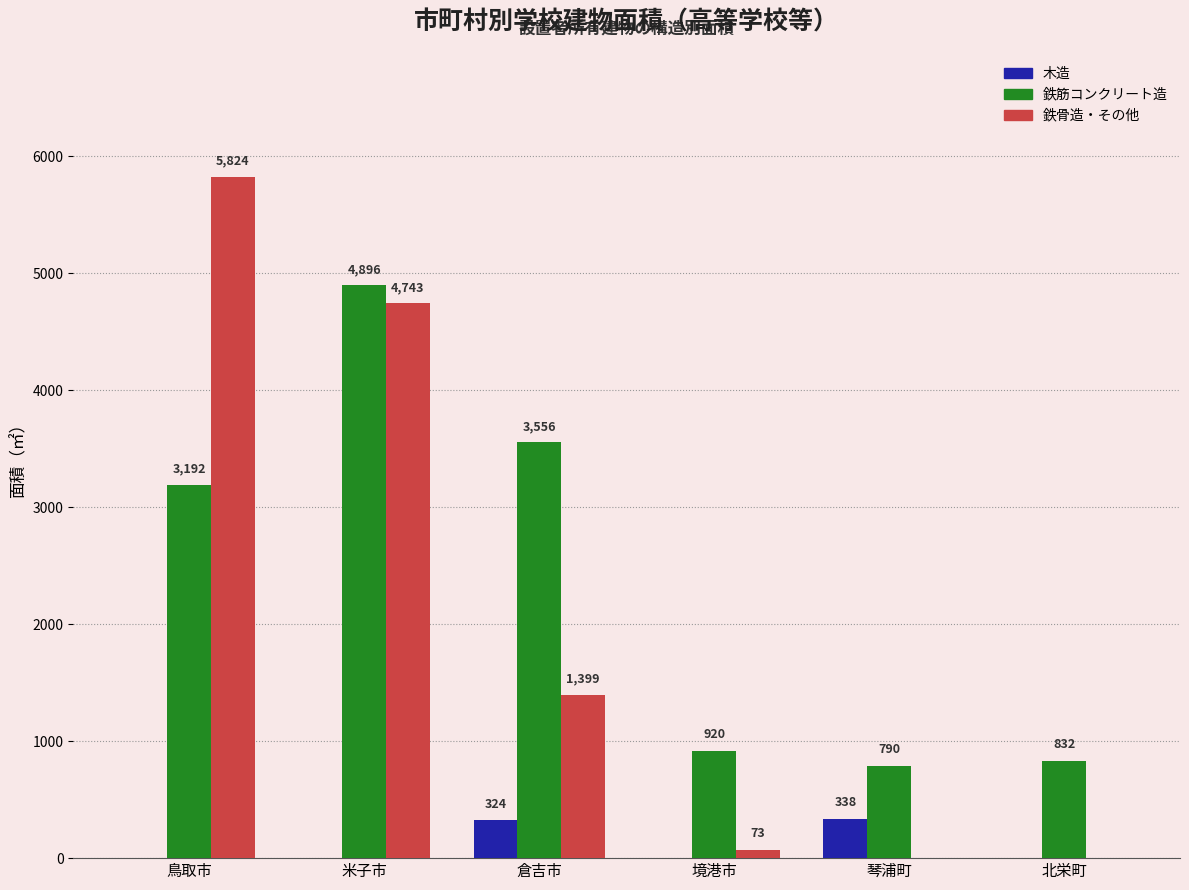

What is the sum of all 鉄骨造・その他 values?

12039